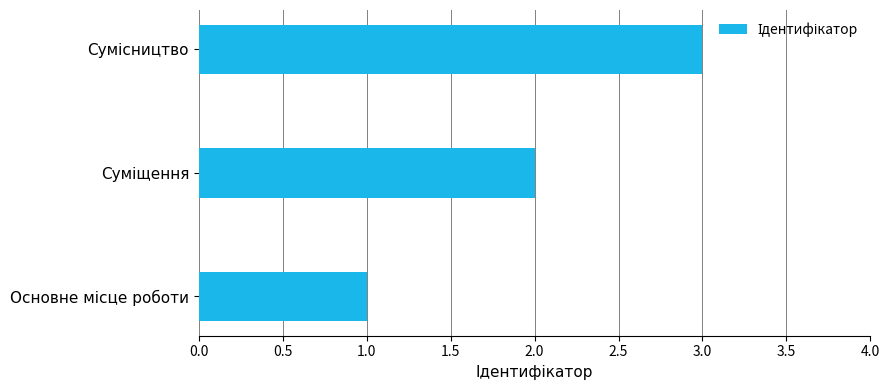

How many values are between 1 and 3?

3